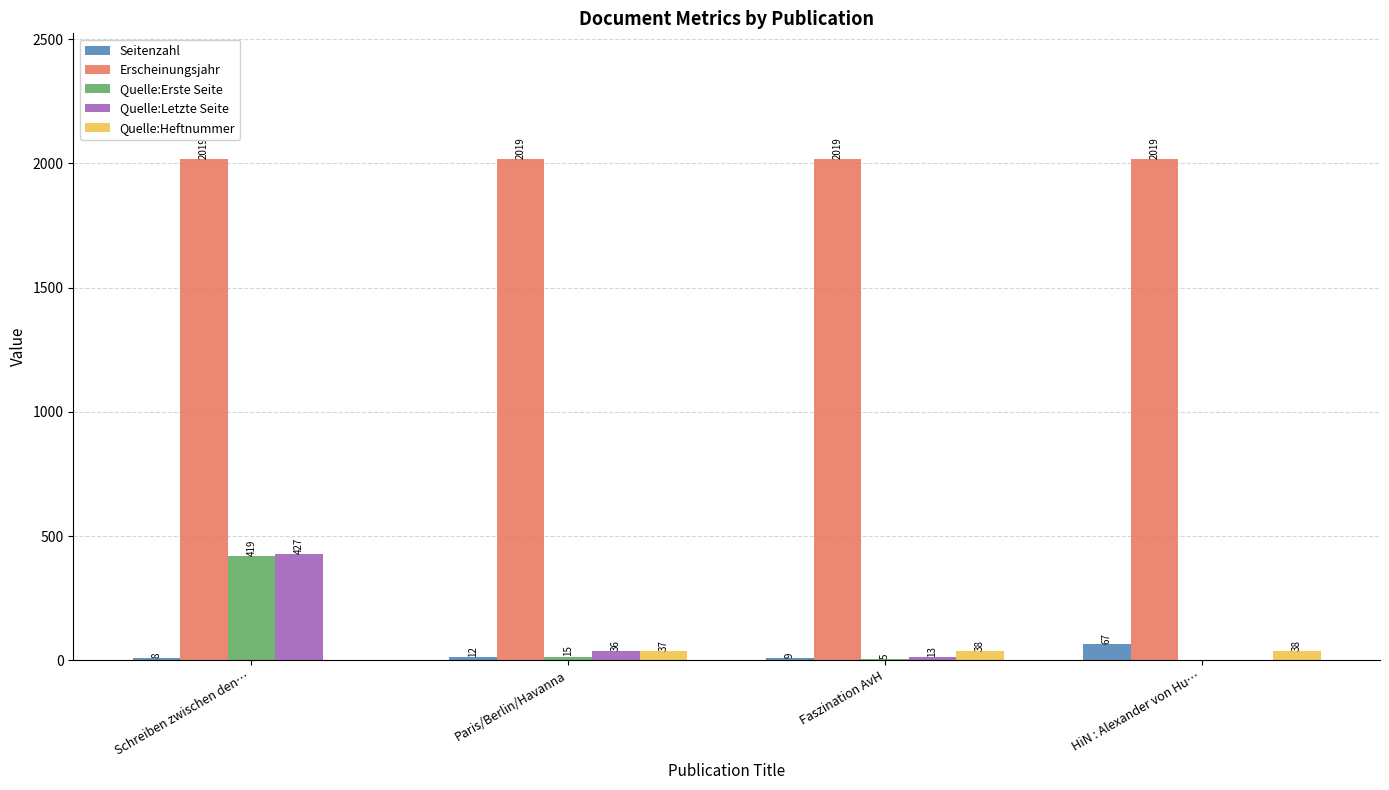

Reading right to left, transcribe all the data shown in this chart.

Seitenzahl: HiN : Alexander von Hu…=67	Faszination AvH=9	Paris/Berlin/Havanna=12	Schreiben zwischen den…=8
Erscheinungsjahr: HiN : Alexander von Hu…=2019	Faszination AvH=2019	Paris/Berlin/Havanna=2019	Schreiben zwischen den…=2019
Quelle:Erste Seite: HiN : Alexander von Hu…=0	Faszination AvH=5	Paris/Berlin/Havanna=15	Schreiben zwischen den…=419
Quelle:Letzte Seite: HiN : Alexander von Hu…=0	Faszination AvH=13	Paris/Berlin/Havanna=36	Schreiben zwischen den…=427
Quelle:Heftnummer: HiN : Alexander von Hu…=38	Faszination AvH=38	Paris/Berlin/Havanna=37	Schreiben zwischen den…=0